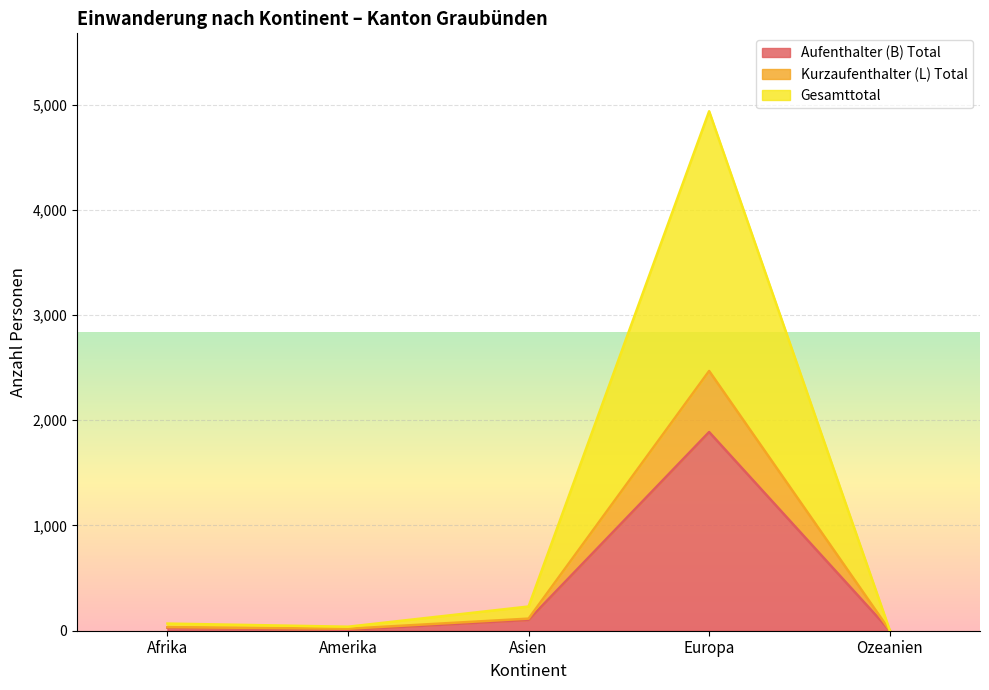

What is the approximate value of Kurzaufenthalter (L) Total at Afrika, to the nearest 10?

30